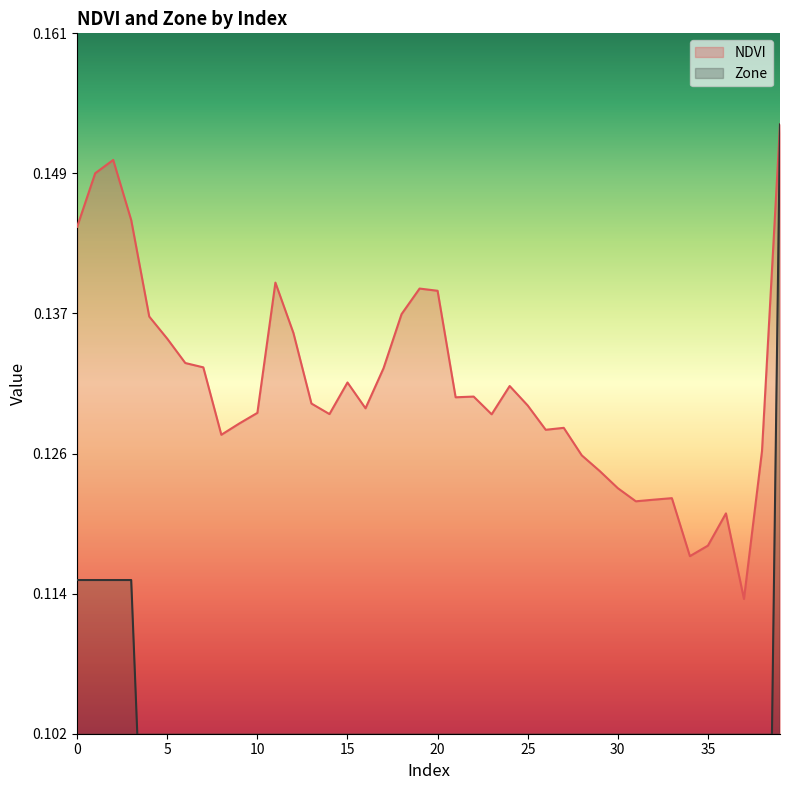

What is the sum of the Zone values at 38 and 10?

0.1